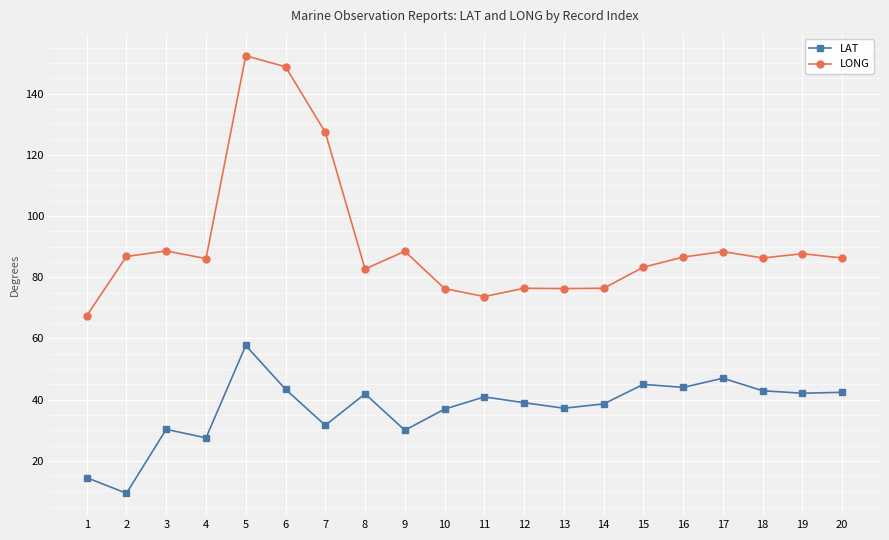

What is the minimum value shown in the chart?

9.4